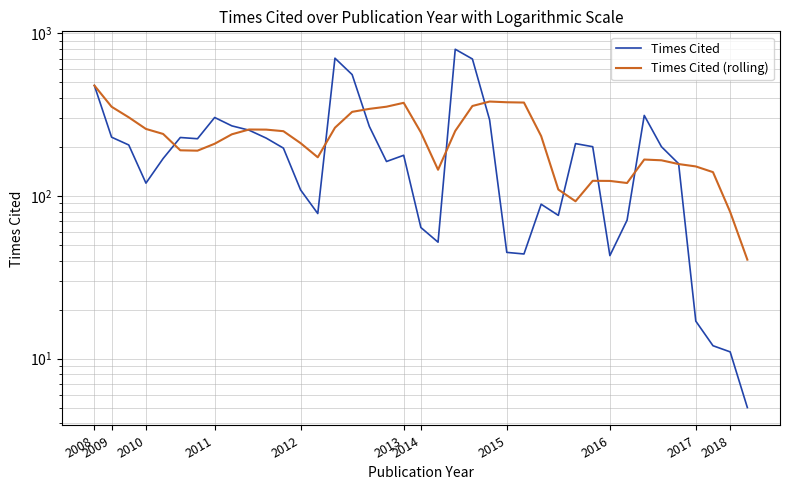

What are all the series names shown in the legend?

Times Cited, Times Cited (rolling)